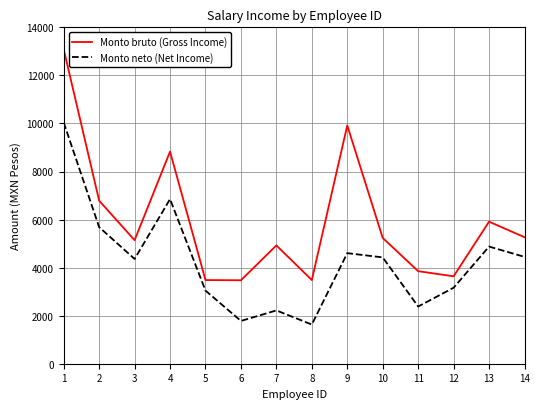

The value of Monto bruto (Gross Income) at 13 is 5912.2. True or false?

True